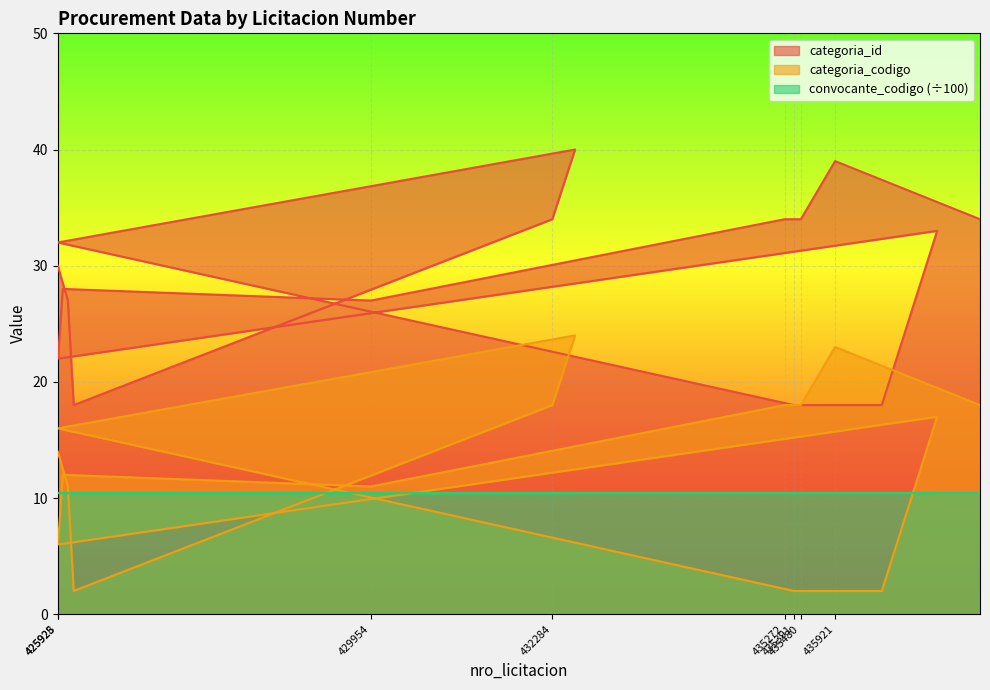

Which has a higher value, 435921 or 426054?

435921